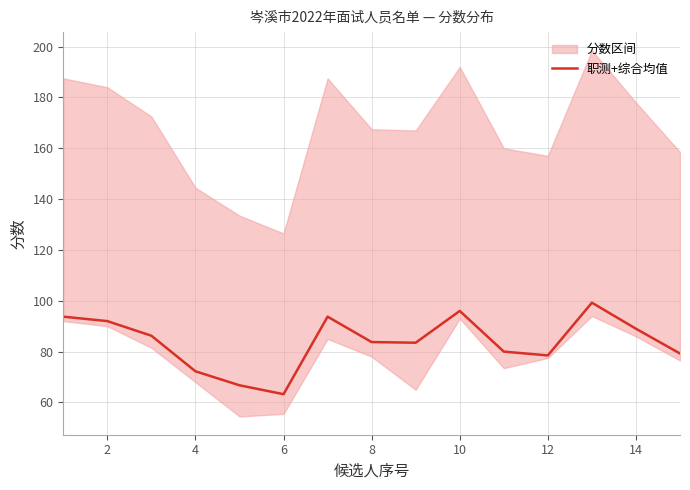

Which category has the lowest value in the 职测+综合均值 series?

6